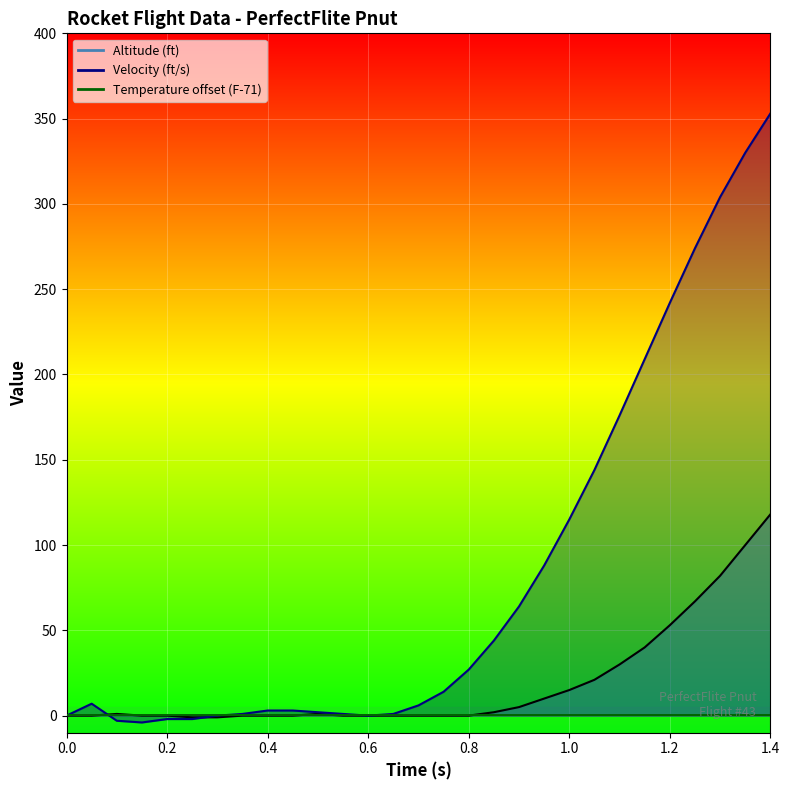

How many times do Altitude and Velocity cross each other?

2